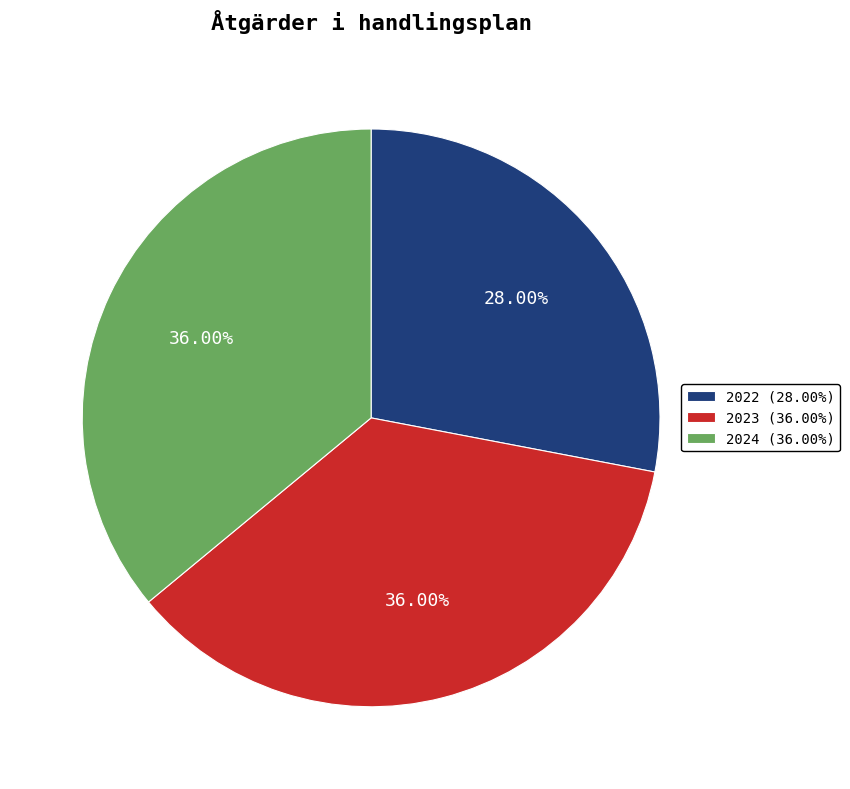

True or false: 2024 accounts for 43% of the total.

False